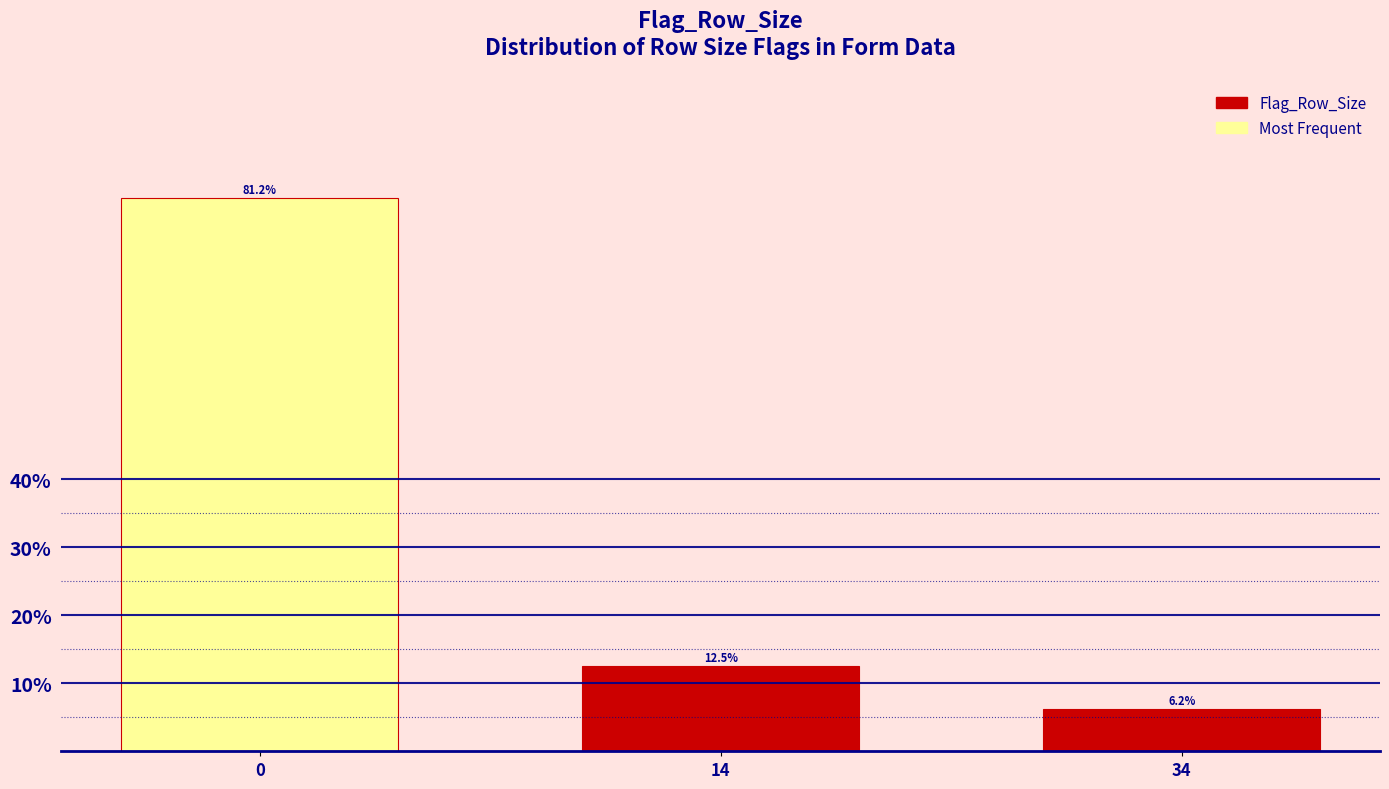

What is the change in value from 0 to 34?

-75.0